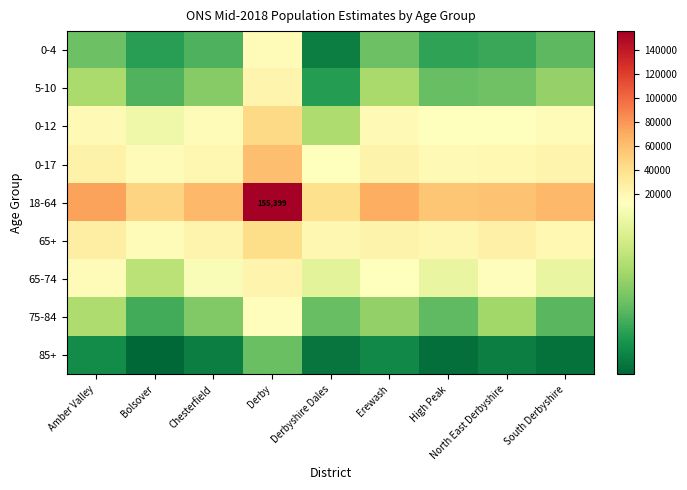

Rank the categories by 5-10 value from highest to lowest.

Derby, Amber Valley, Erewash, South Derbyshire, Chesterfield, North East Derbyshire, High Peak, Bolsover, Derbyshire Dales